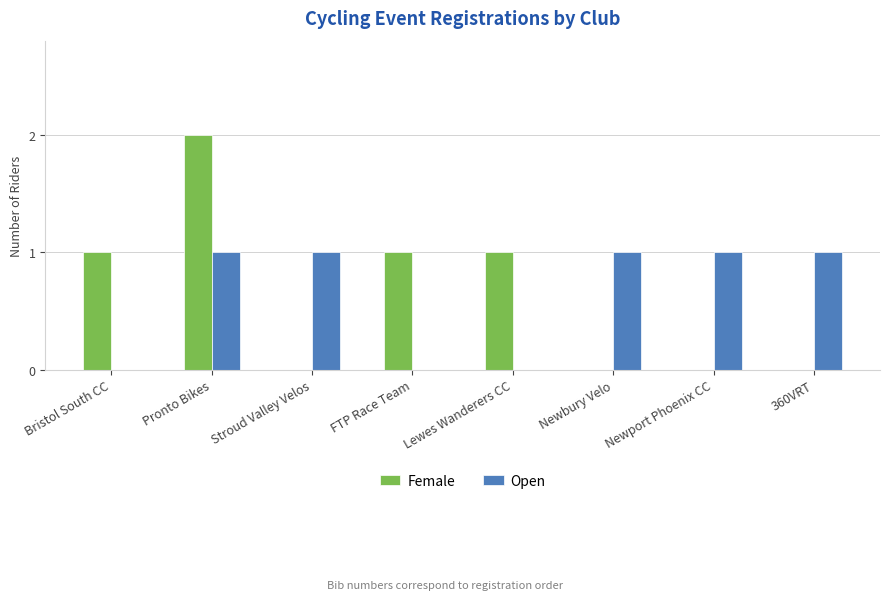

What is the sum of the Female values at Stroud Valley Velos and FTP Race Team?

1